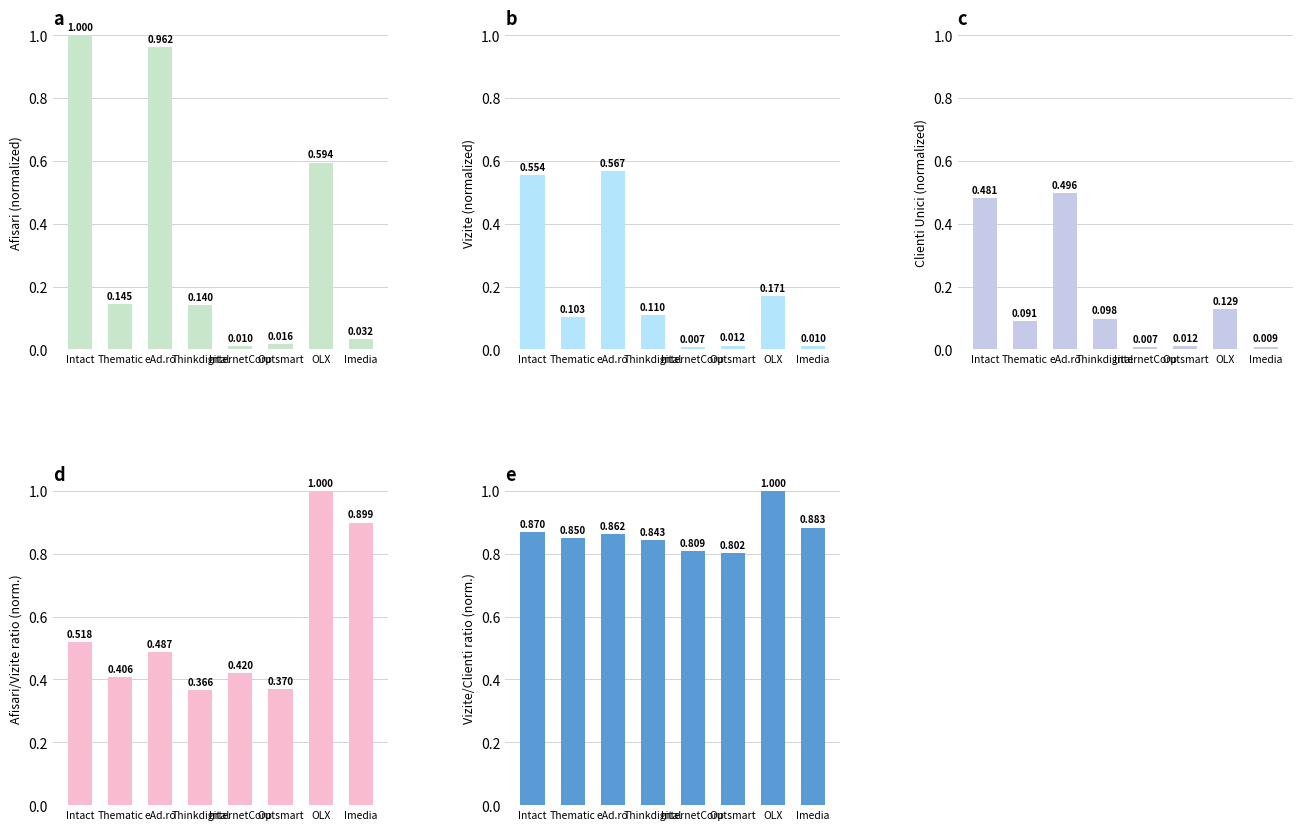

Are the bars horizontal?

No